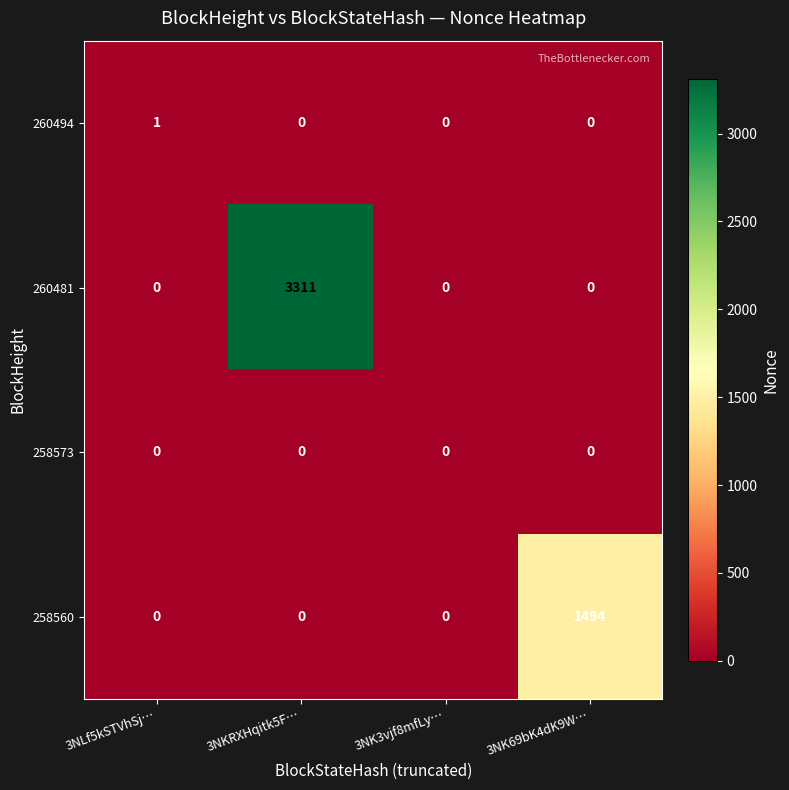

Reading right to left, transcribe all the data shown in this chart.

260494: 3NK69bK4dK9W…=0	3NK3vjf8mfLy…=0	3NKRXHqitk5F…=0	3NLf5kSTVhSj…=1
260481: 3NK69bK4dK9W…=0	3NK3vjf8mfLy…=0	3NKRXHqitk5F…=3311	3NLf5kSTVhSj…=0
258573: 3NK69bK4dK9W…=0	3NK3vjf8mfLy…=0	3NKRXHqitk5F…=0	3NLf5kSTVhSj…=0
258560: 3NK69bK4dK9W…=1494	3NK3vjf8mfLy…=0	3NKRXHqitk5F…=0	3NLf5kSTVhSj…=0